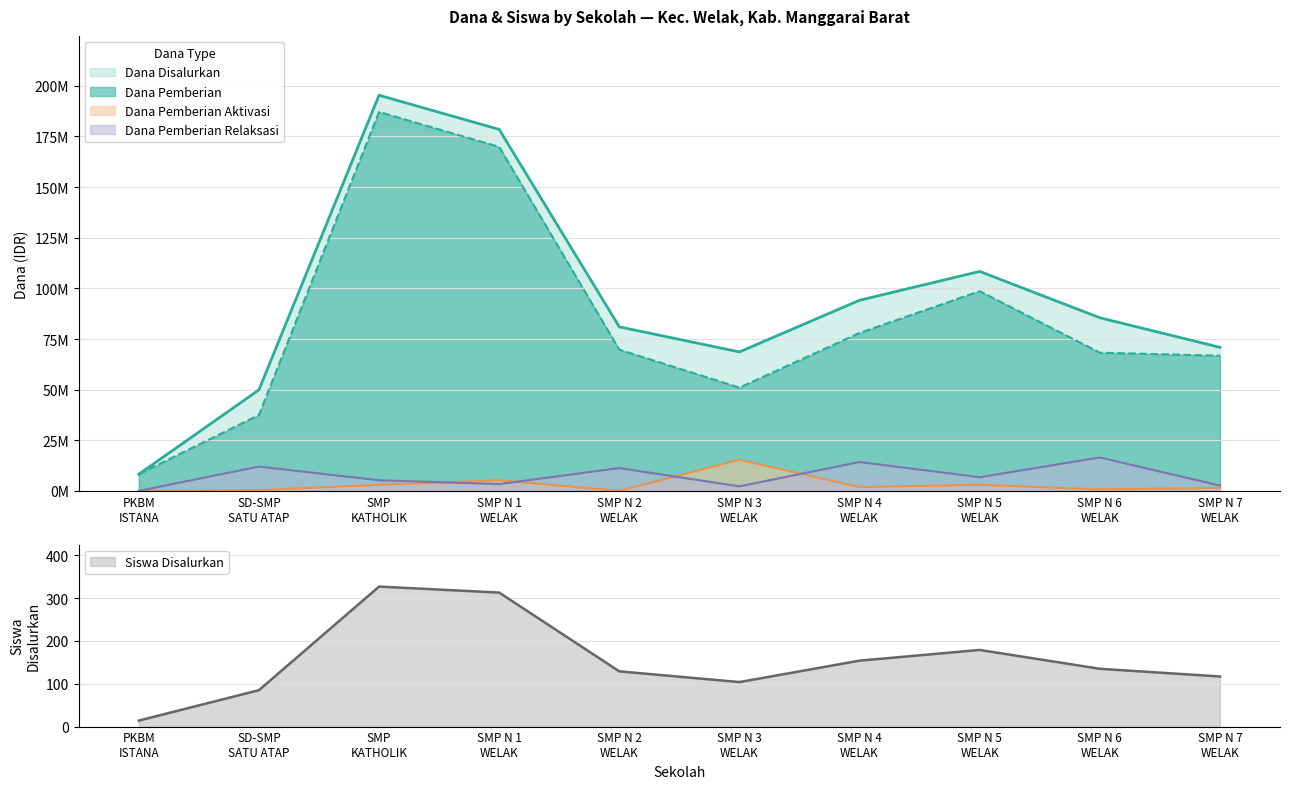

True or false: Dana Pemberian Relaksasi has a value of 3298862 at SD-SMP SATU ATAP.

False